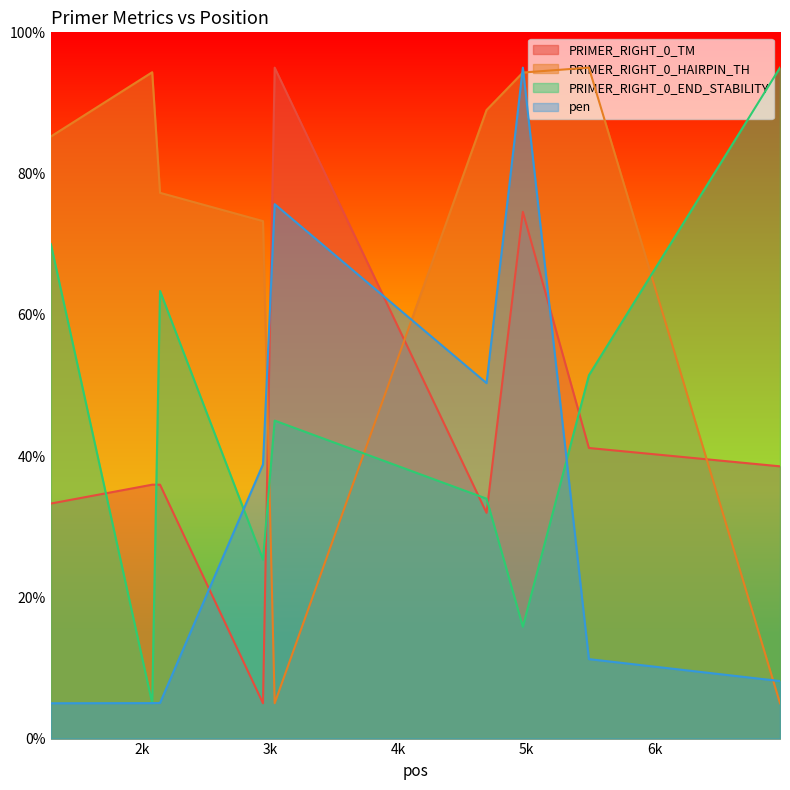

At which category does the chart reach its minimum across all series?

2945